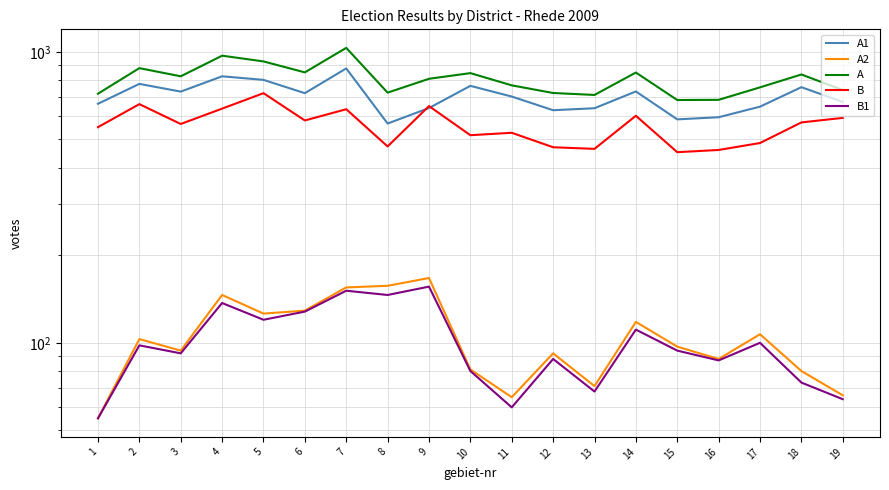

At 19, list the series in order from largest to smallest.

A, A1, B, A2, B1